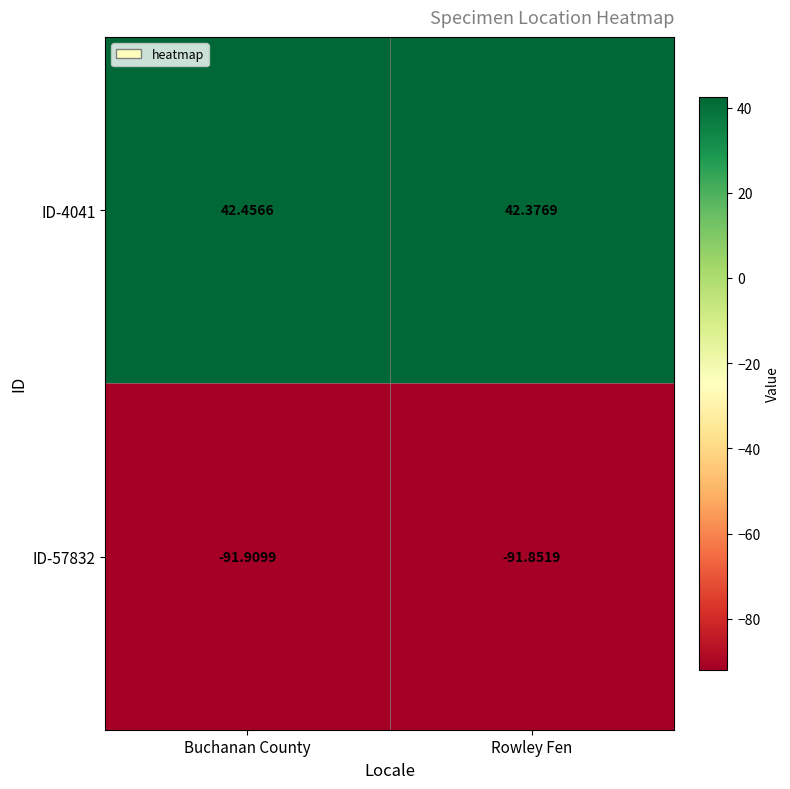

Which category has the lowest value across all series?

Buchanan County